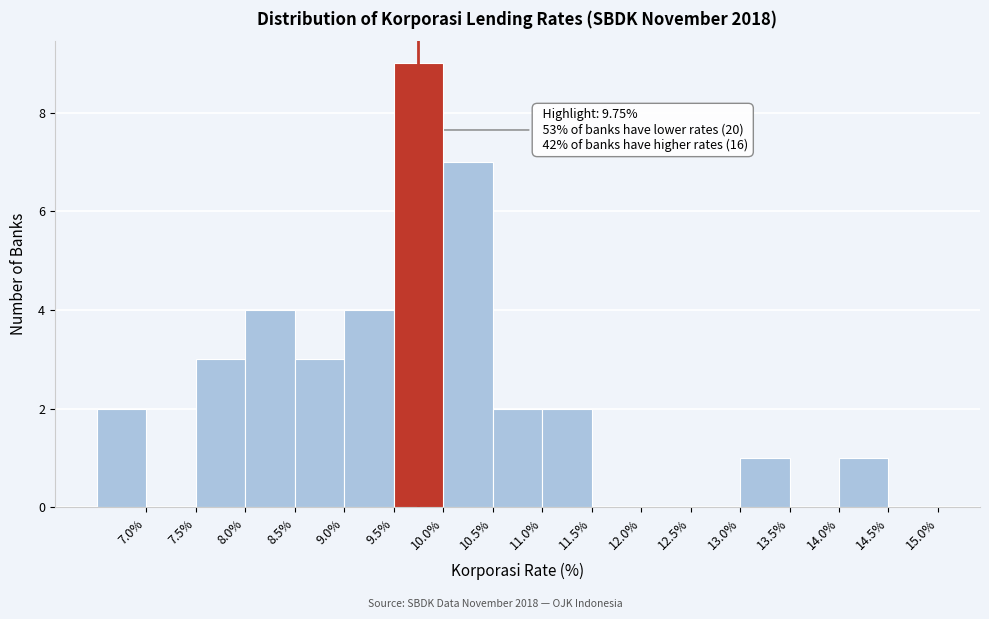

Which range on the x-axis has the tallest bar?

9.5 to 10.0